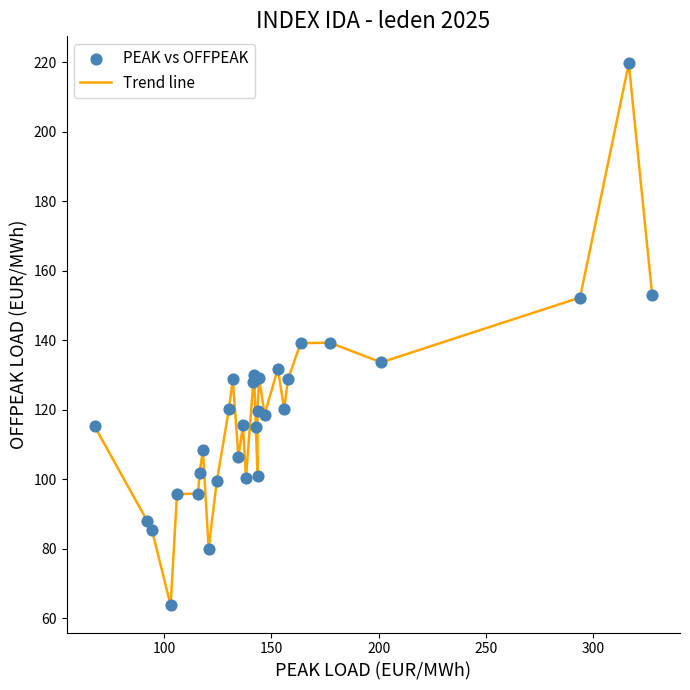

What is the greatest value displayed?

219.7